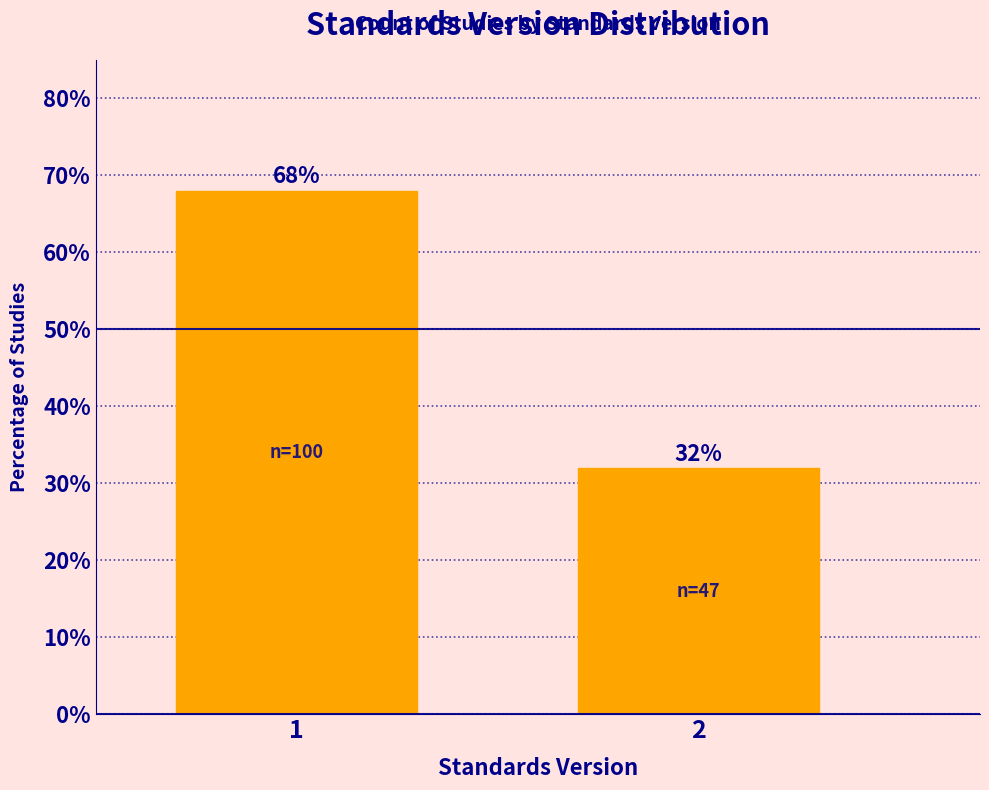

Reading right to left, extract all data points from this chart.

2=32.0	1=68.0